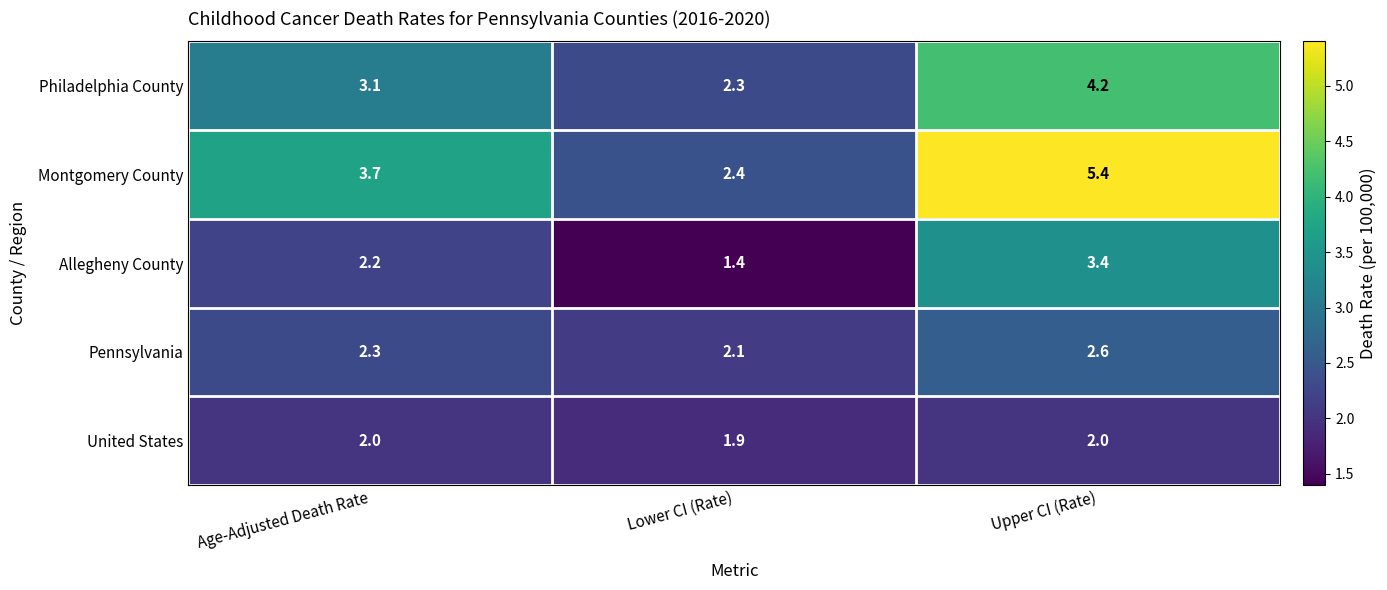

Where is Montgomery County nearest to the value 3?

Lower CI (Rate)